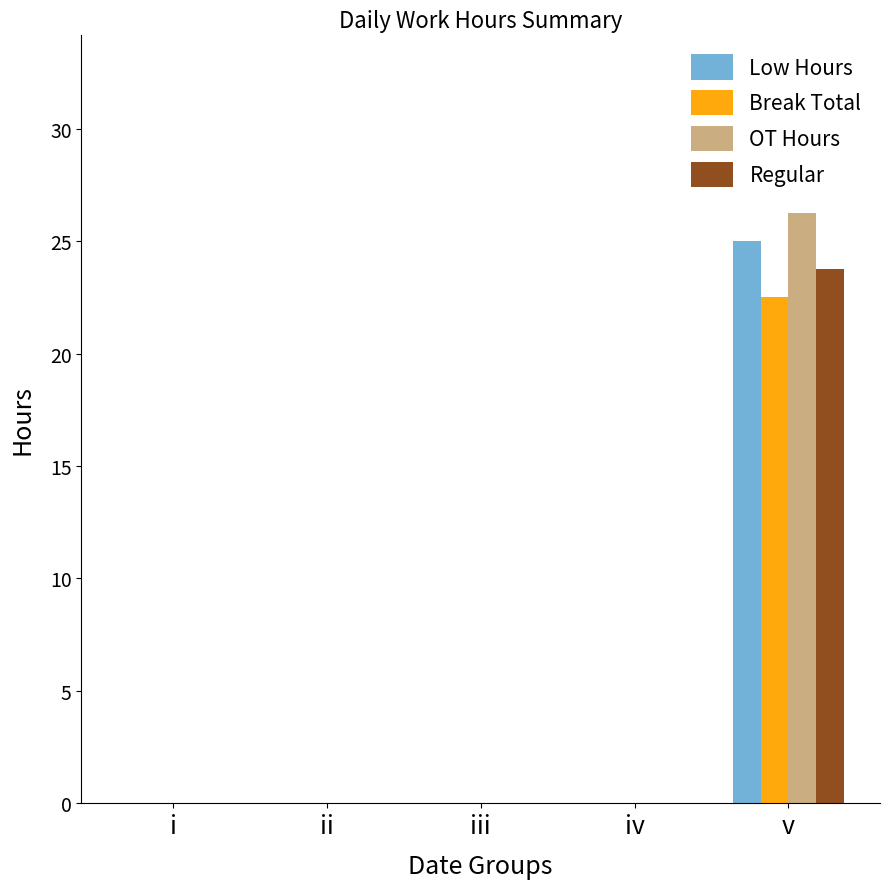

Are the bars grouped side by side (vs. stacked)?

Yes